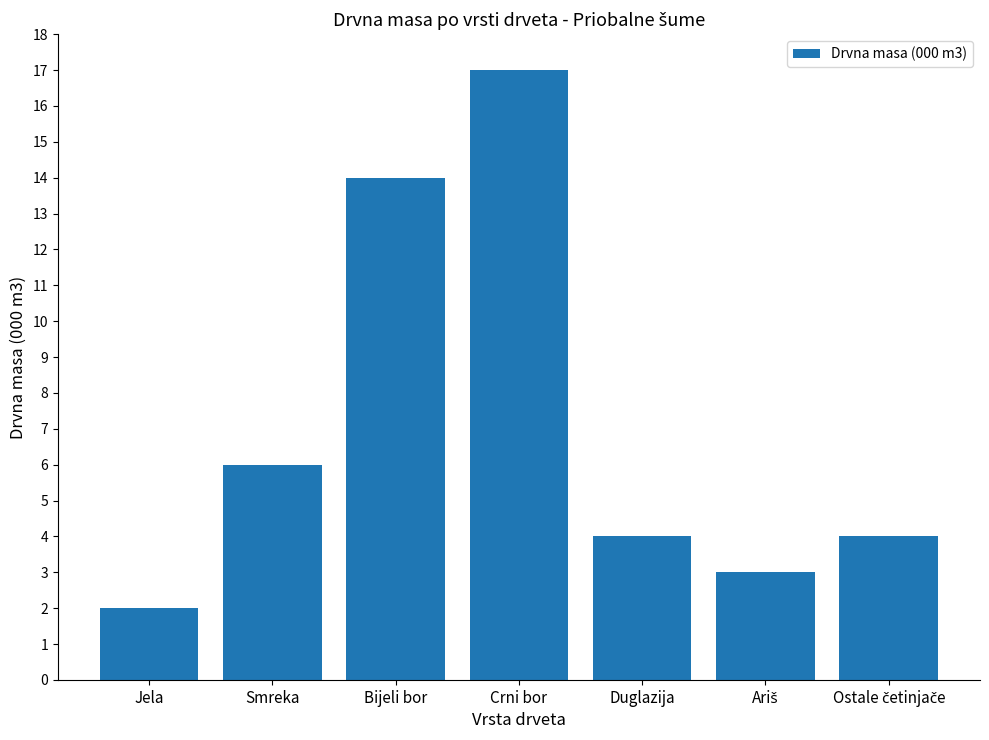

What is the change in value from Jela to Bijeli bor?

+12